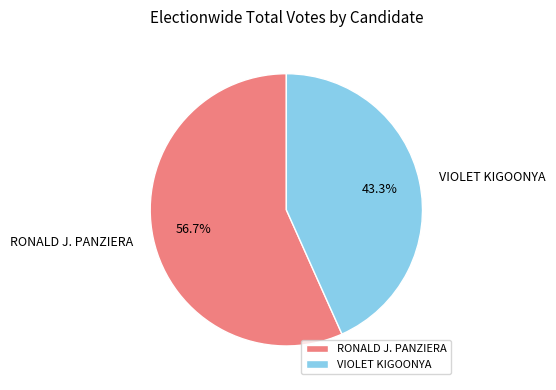

The VIOLET KIGOONYA slice represents 43% of the pie. True or false?

True